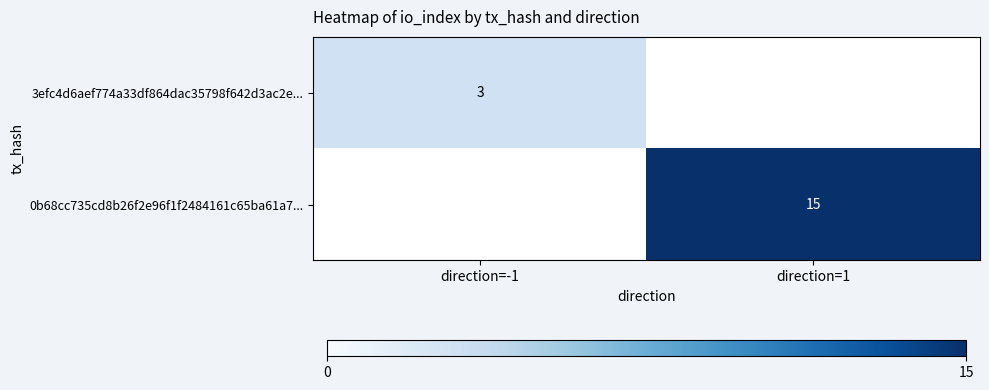

True or false: 0b68cc735cd8b26f2e96f1f2484161c65ba61a7... has a value of 24 at direction=1.

False